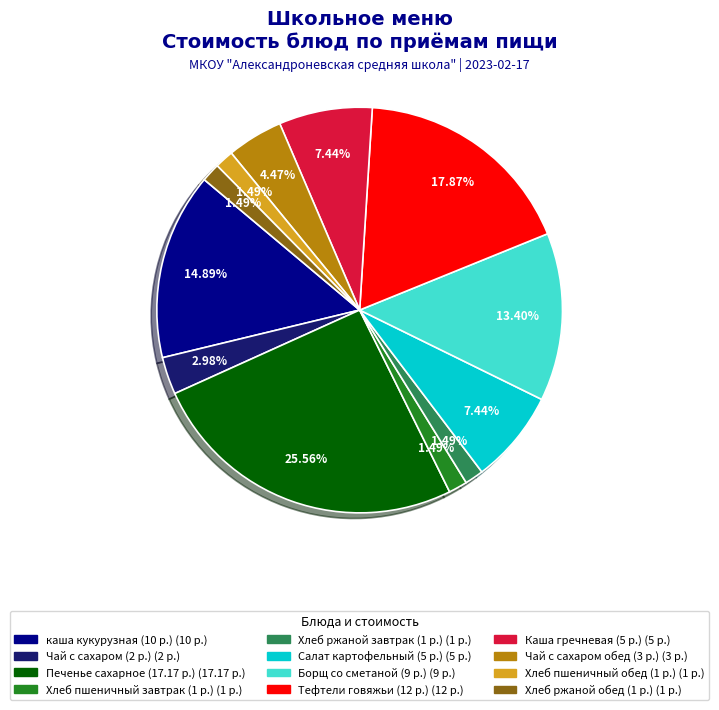

To the nearest percent, what is the average slice percentage?

8%